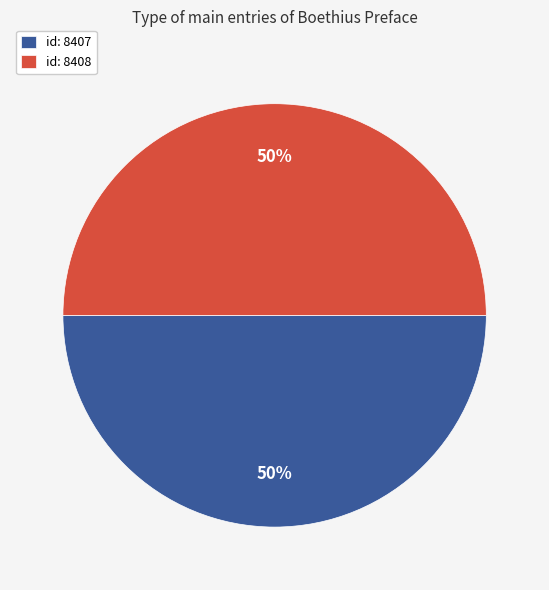

Count the number of slices in the pie.

2